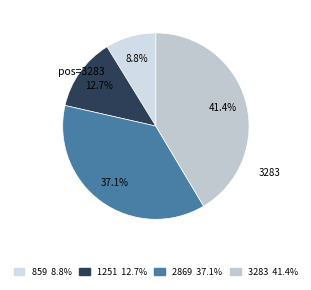

Combined, what portion of the pie is 1251 and 3283?

54.1%